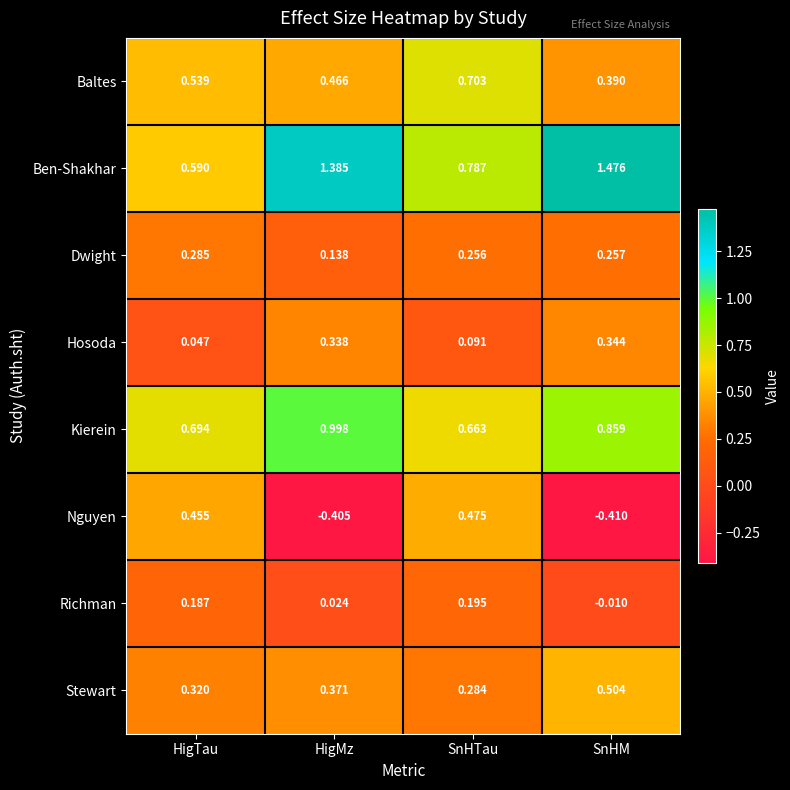

At which category is the sum across all series the highest?

SnHTau